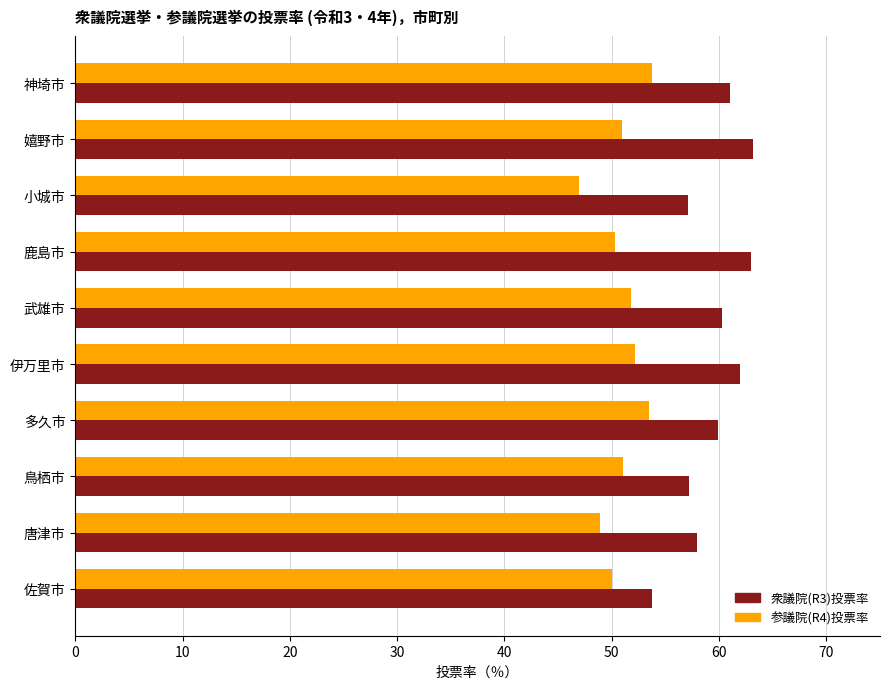

Which category has the lowest value in the 参議院(R4)投票率 series?

小城市